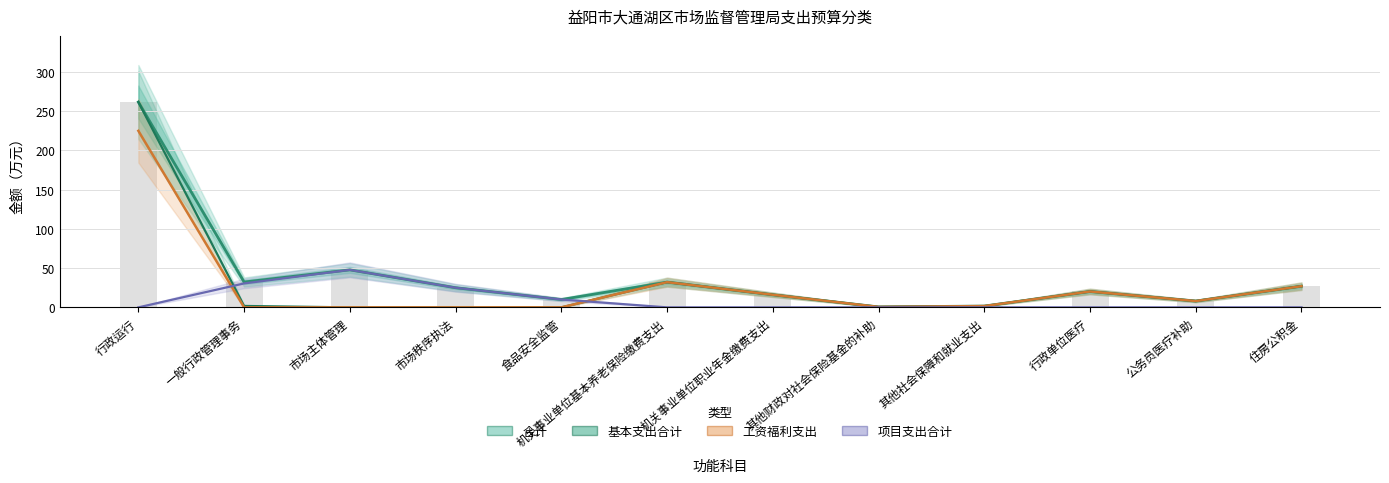

The value of 项目支出合计 at 市场秩序执法 is 10.8. True or false?

False